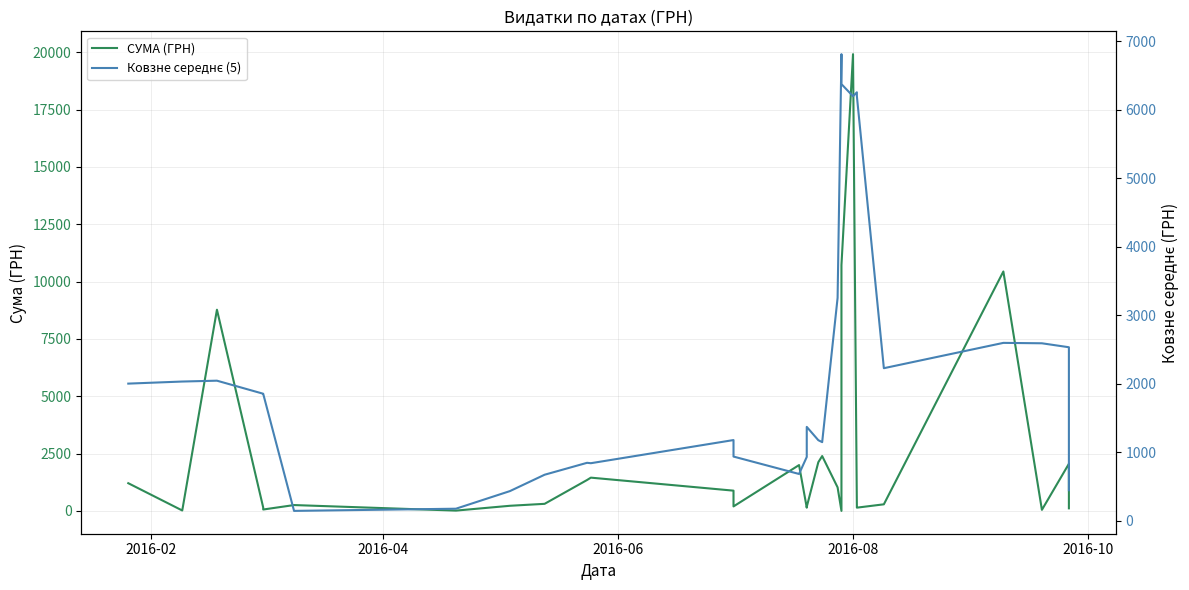

What position from the left is 2016-06?

3